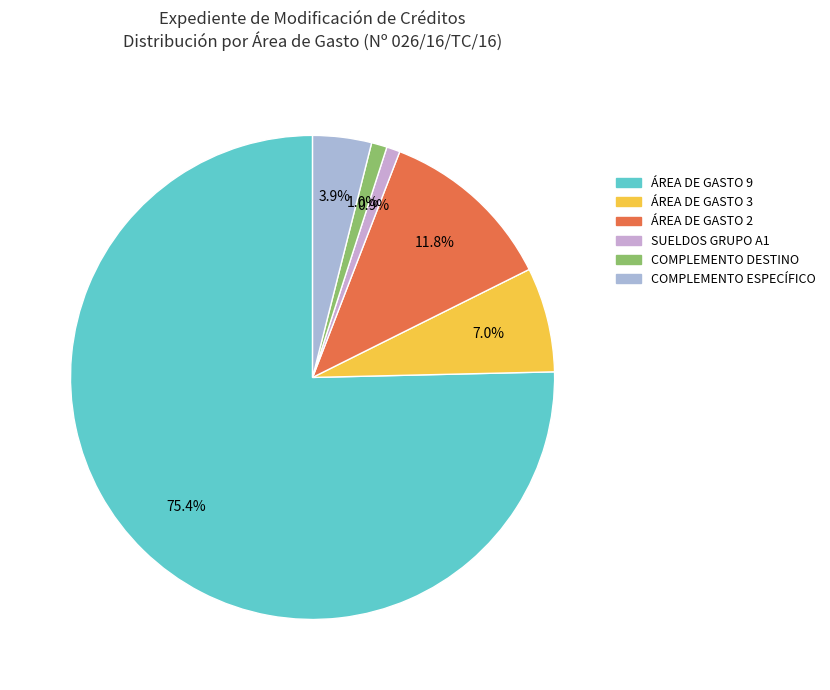

Which has a higher value, COMPLEMENTO ESPECÍFICO or ÁREA DE GASTO 2?

ÁREA DE GASTO 2